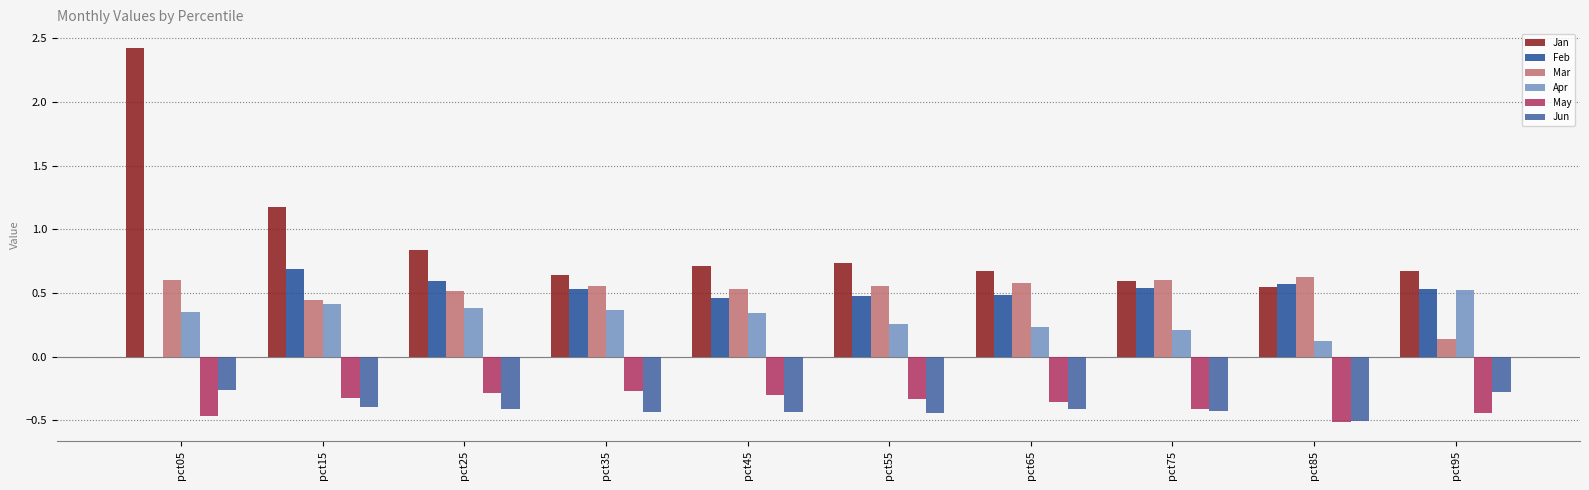

At which label is May closest to 0?

pct35